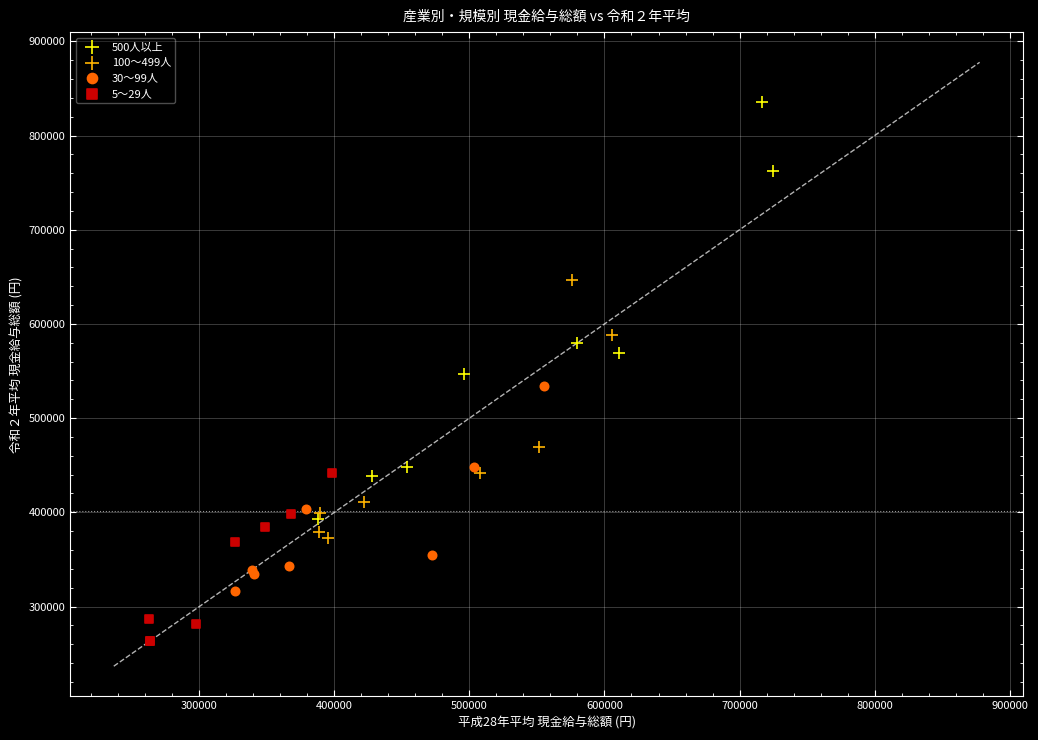

Which series reaches the minimum Y coordinate?

5～29人